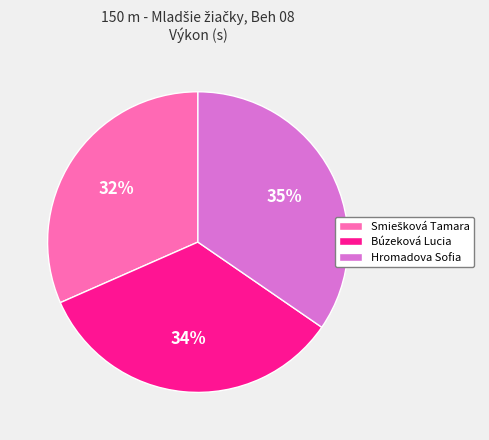

What percentage is the Búzeková Lucia slice, to the nearest percent?

34%